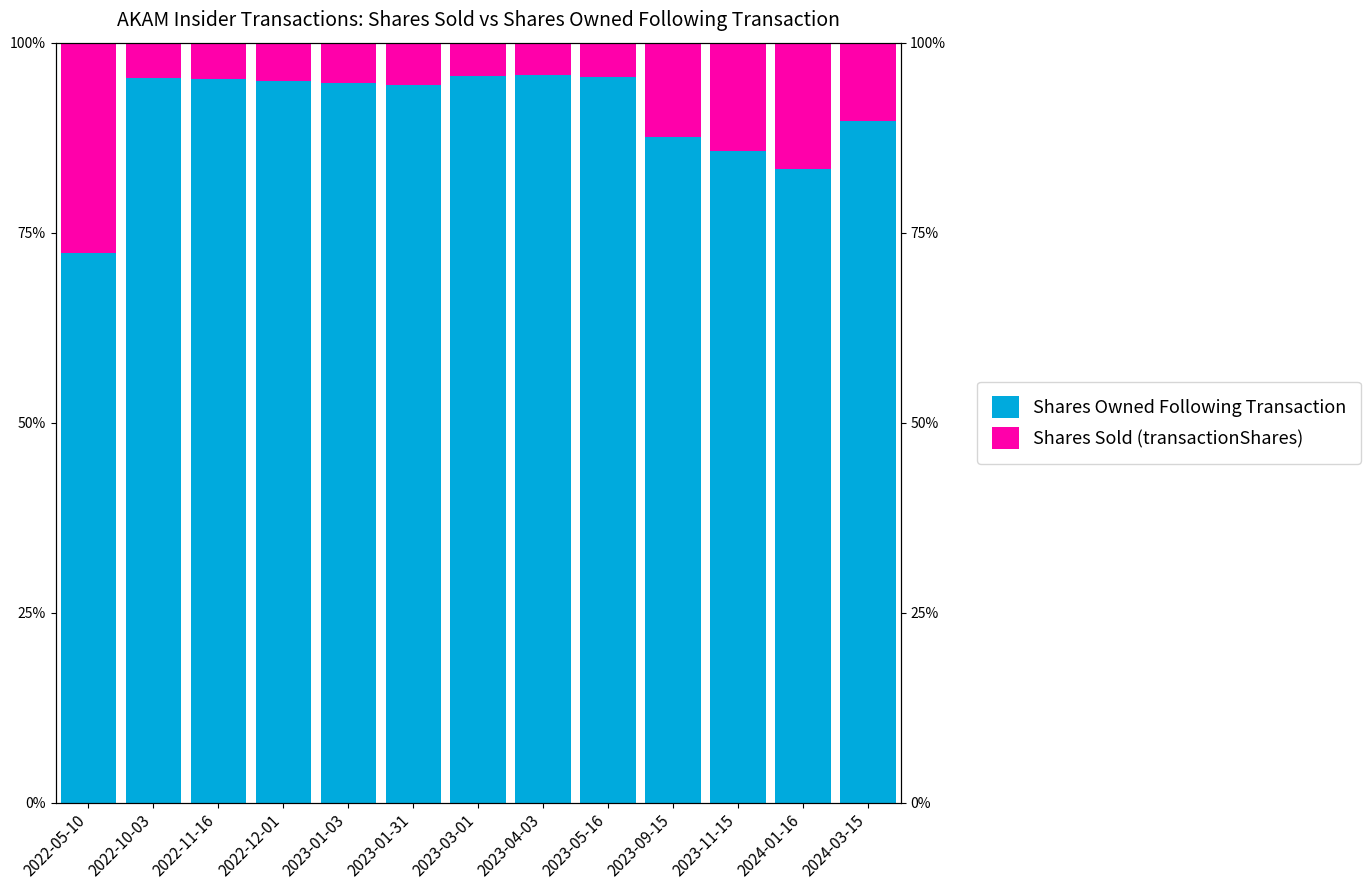

What is the value of the Shares Sold (transactionShares) bar at the 1st from the left?

0.3